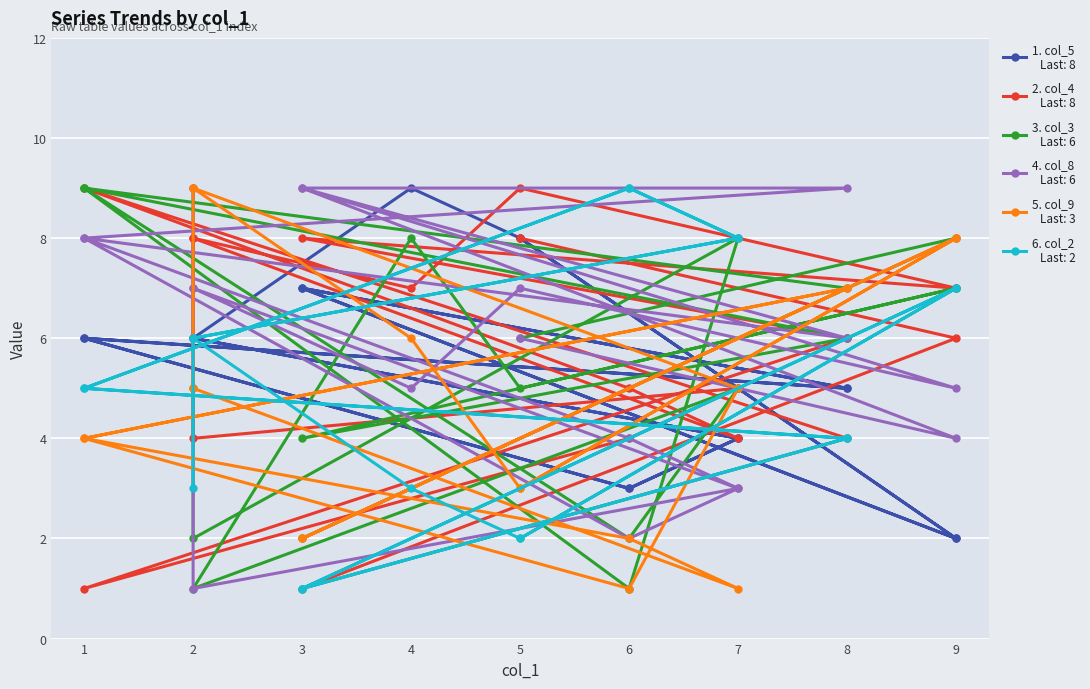

At how many categories does at least one series exceed 7?

16